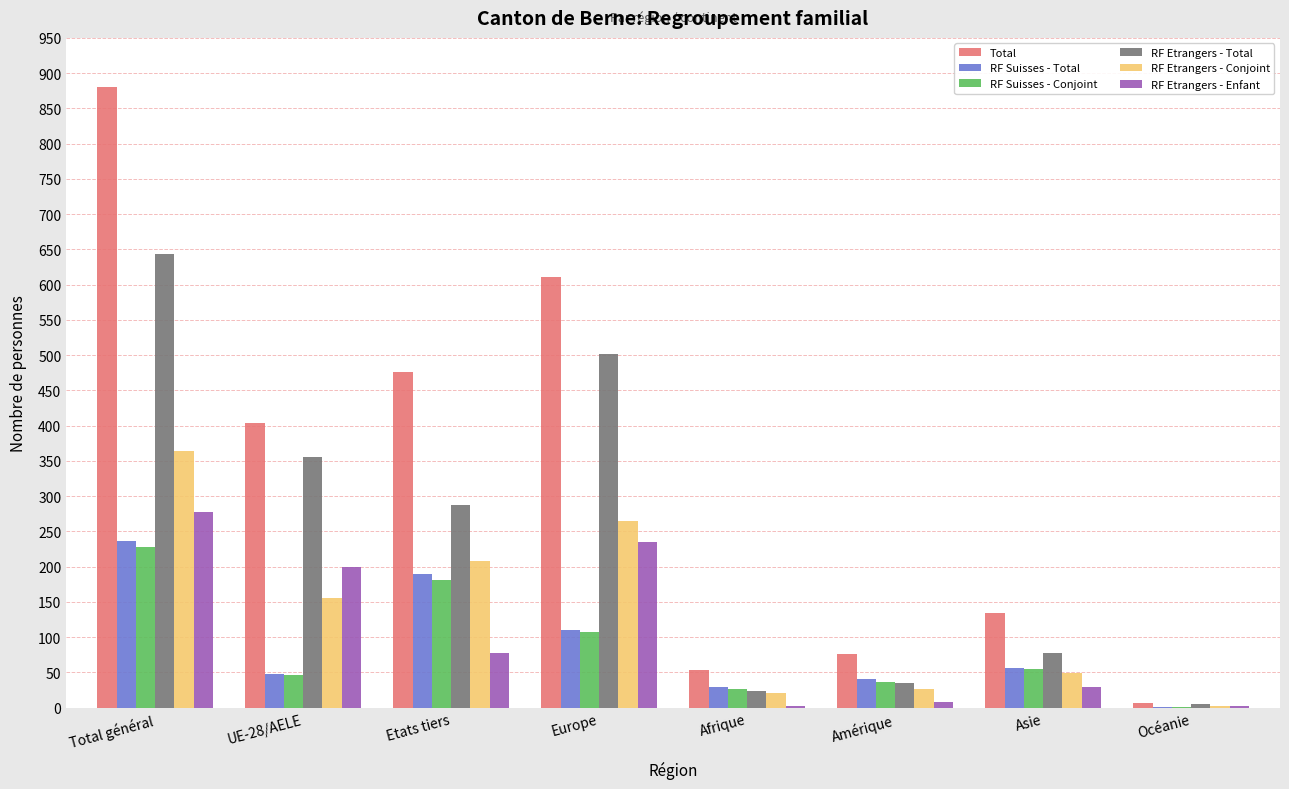

The Total series shows 958 at Europe. True or false?

False